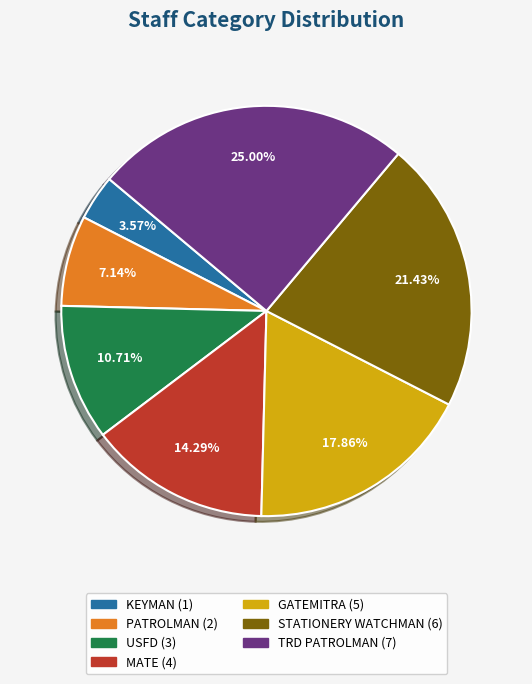

Which slice is the smallest?

KEYMAN